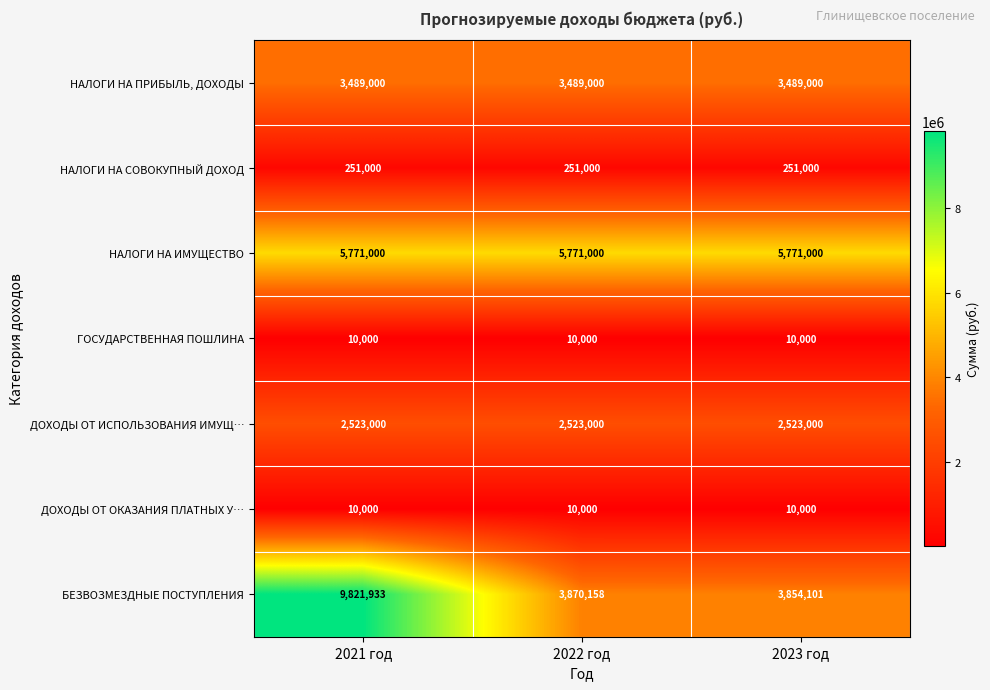

Which series has the largest range (max minus min)?

БЕЗВОЗМЕЗДНЫЕ ПОСТУПЛЕНИЯ